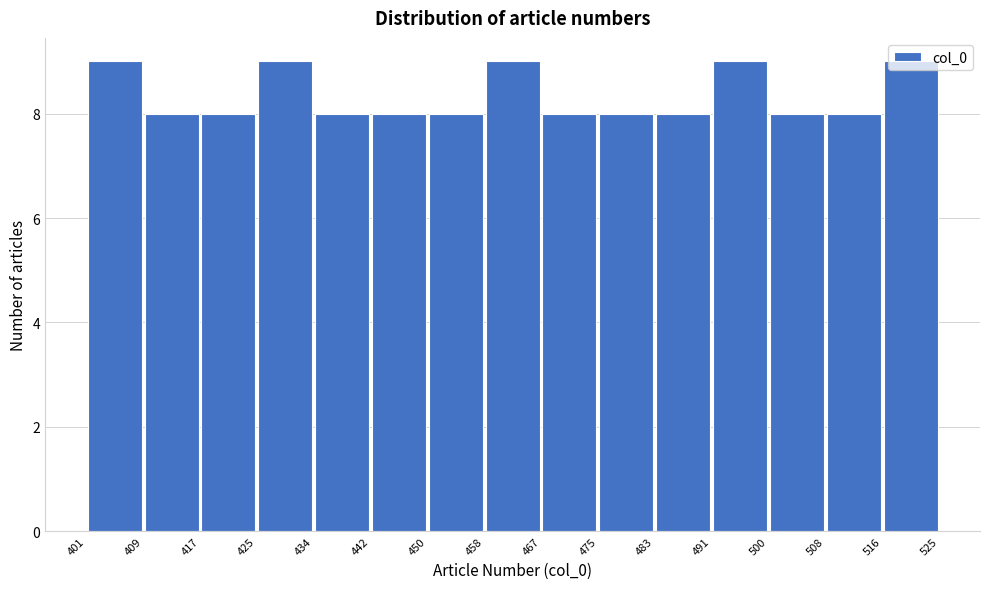

How tall is the bar that spans 508 to 516 on the x-axis? The values are not printed on the chart, so give them approximately, as read against the axis.

8